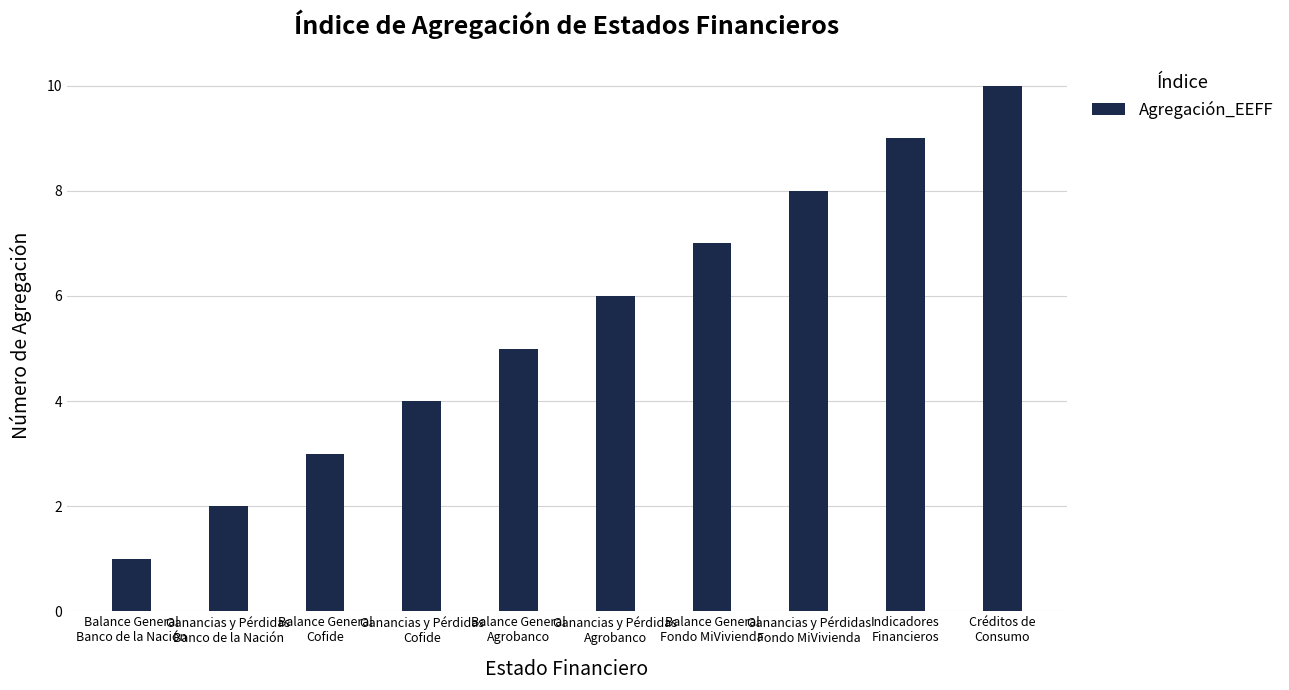

List the labels in order of value, largest first.

Créditos de
Consumo, Indicadores
Financieros, Ganancias y Pérdidas
Fondo MiVivienda, Balance General
Fondo MiVivienda, Ganancias y Pérdidas
Agrobanco, Balance General
Agrobanco, Ganancias y Pérdidas
Cofide, Balance General
Cofide, Ganancias y Pérdidas
Banco de la Nación, Balance General
Banco de la Nación